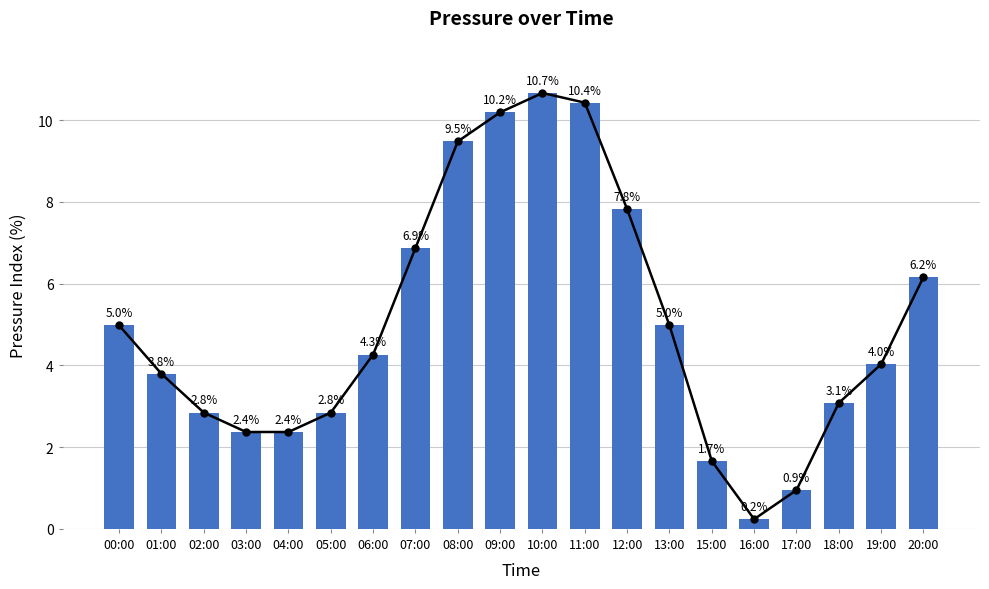

How many data points are above 4?

11